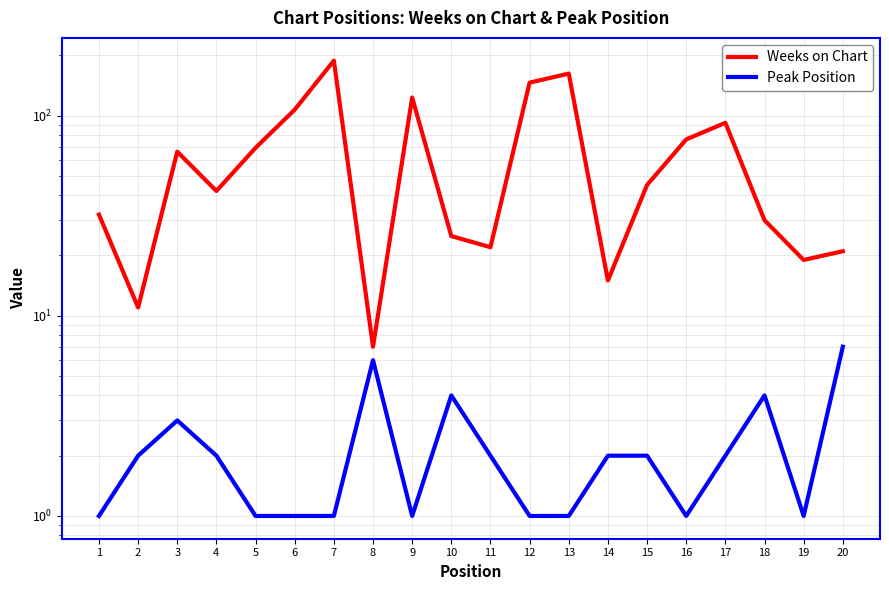

What is the sum of all Weeks on Chart values?

1298